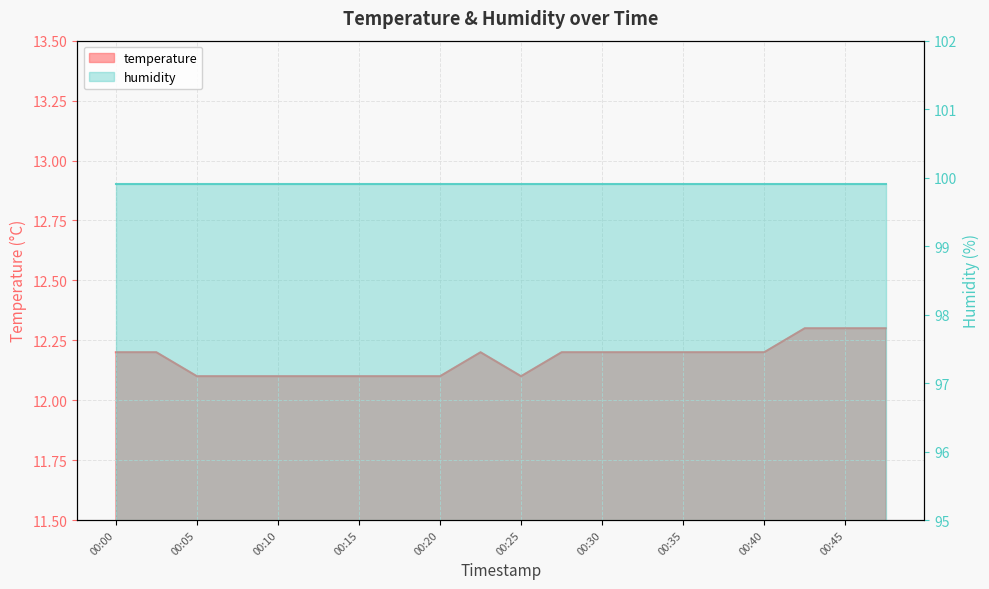

What is the value of the 16th point from the left?

12.2